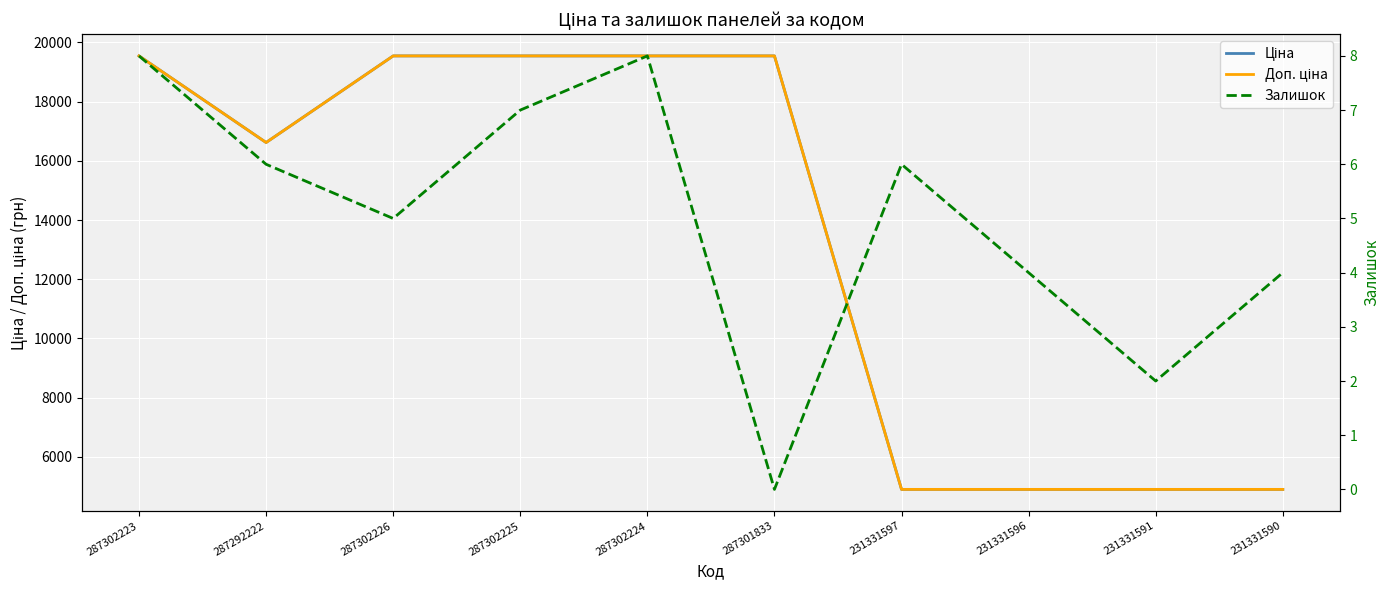

How many series are shown in this chart?

3